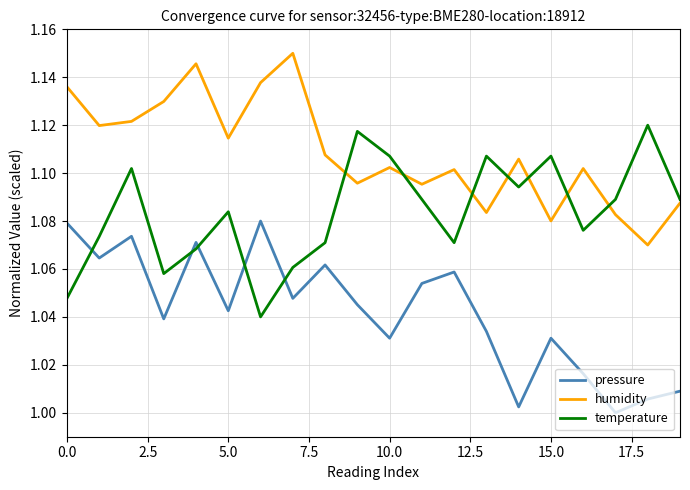

True or false: humidity and pressure cross at least once.

False